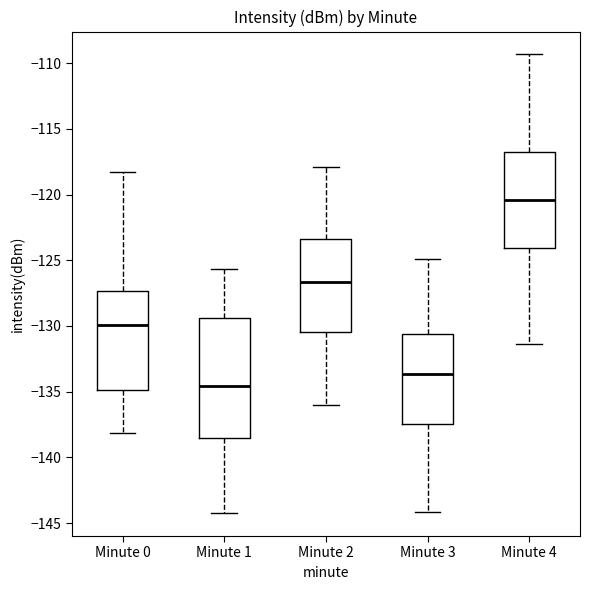

Where is the lower edge of the box for Minute 2 on the y-axis? The values are not printed on the chart, so give them approximately, as read against the axis.

-130.5